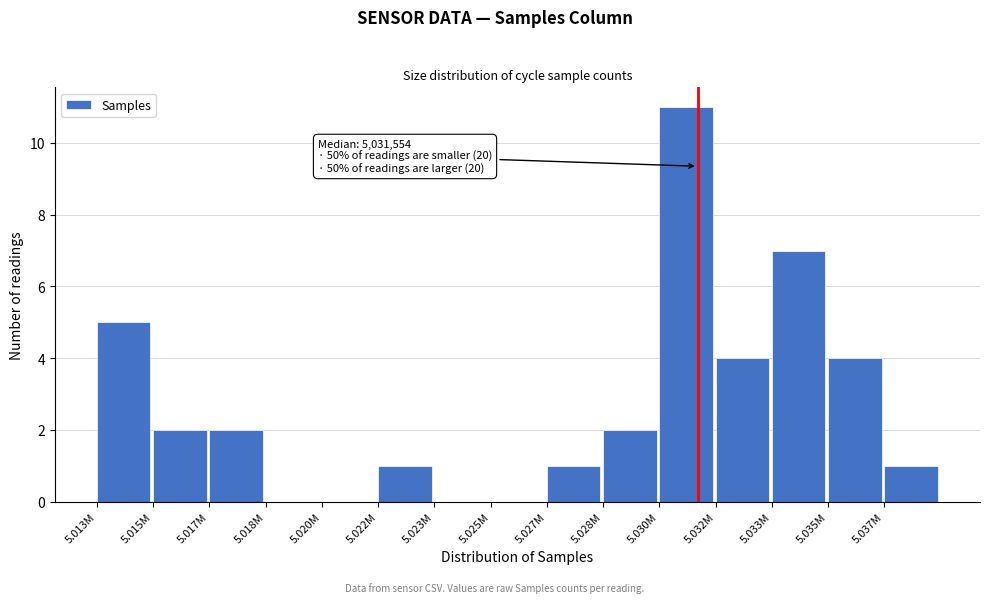

Reading left to right, transcribe all the data shown in this chart.

5.013M=5	5.015M=2	5.017M=2	5.018M=0	5.020M=0	5.022M=1	5.023M=0	5.025M=0	5.027M=1	5.028M=2	5.030M=11	5.032M=4	5.033M=7	5.035M=4	5.037M=1